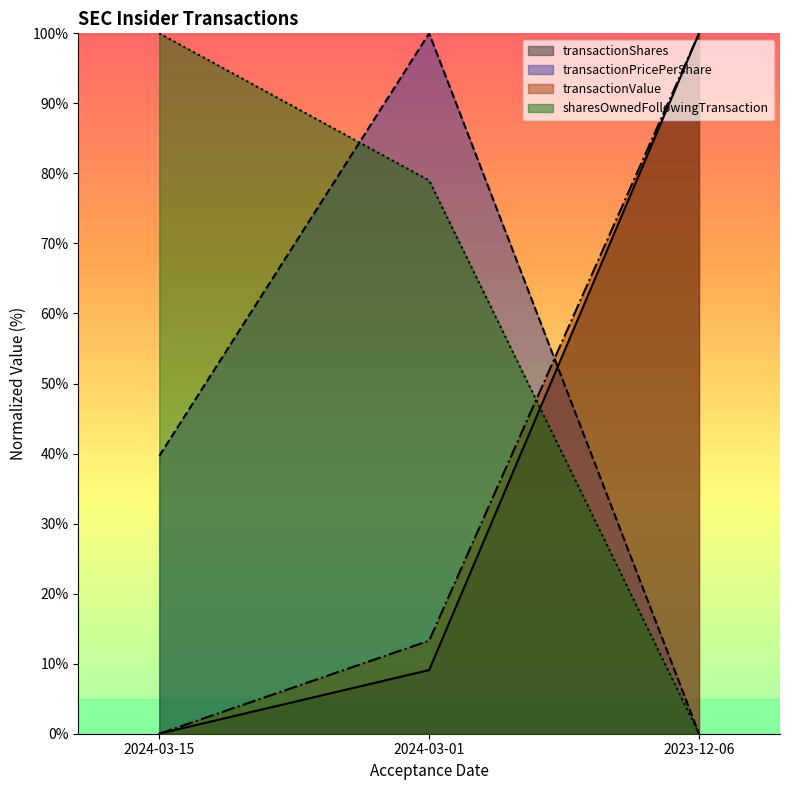

What is the label of the 3rd point from the right?

2024-03-15